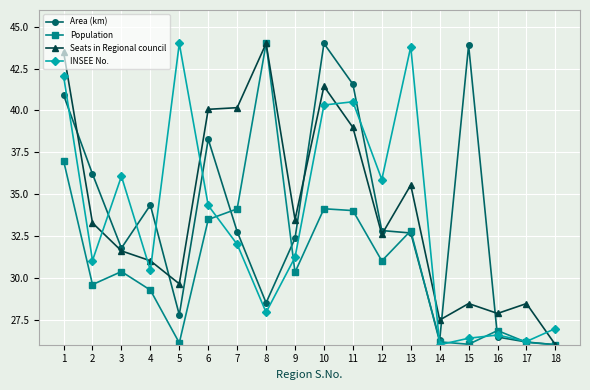

What is the difference between the Area (km) values at 13 and 17?

6.5